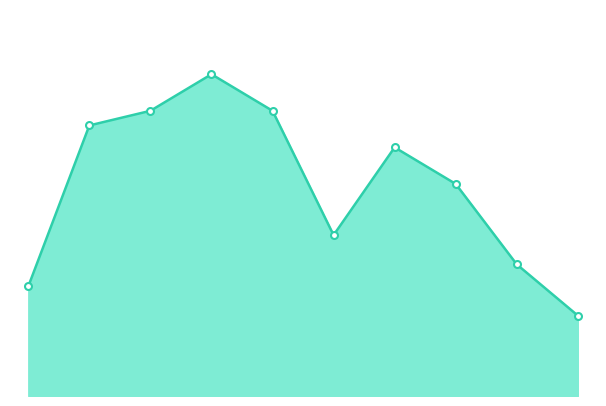

Reading left to right, what are all the values shown in this chart?

15	37	39	44	39	22	34	29	18	11